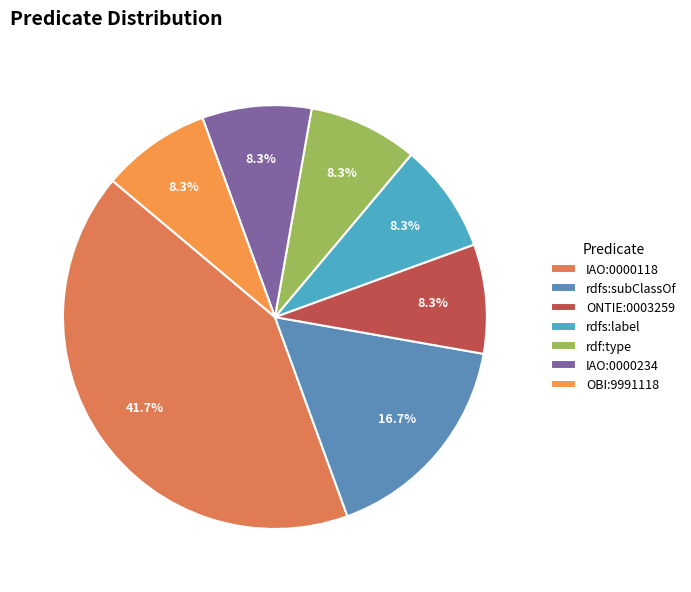

How many slices are in this pie chart?

7